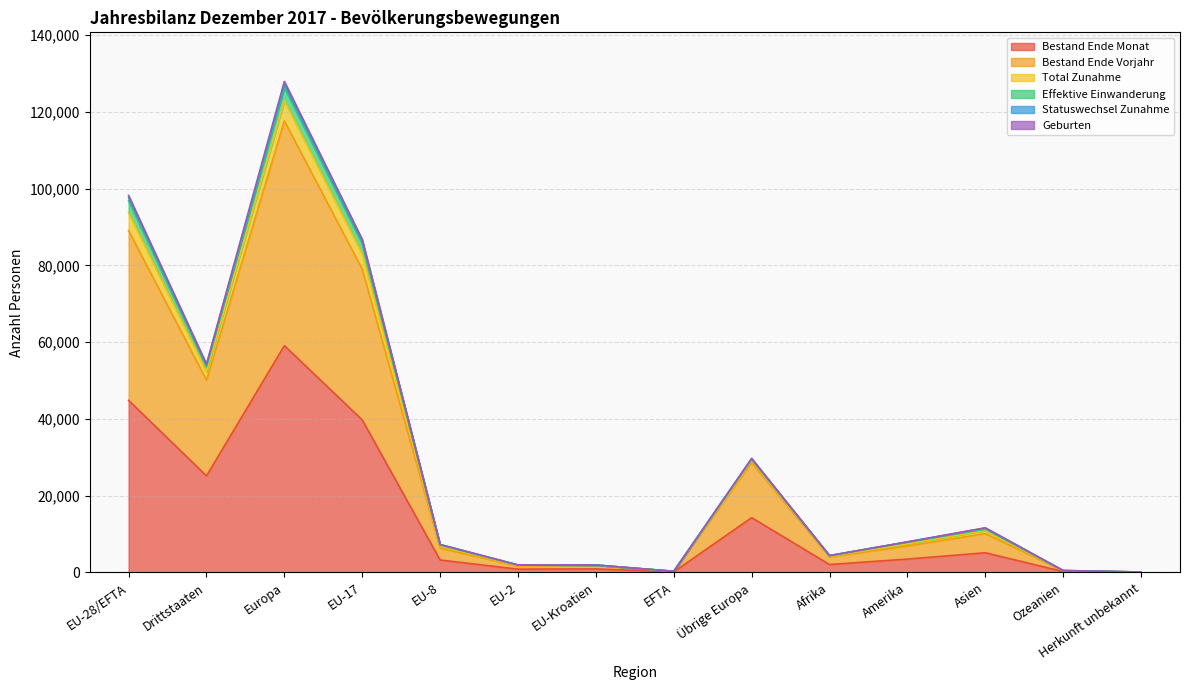

What is the label of the 11th point from the right?

EU-17